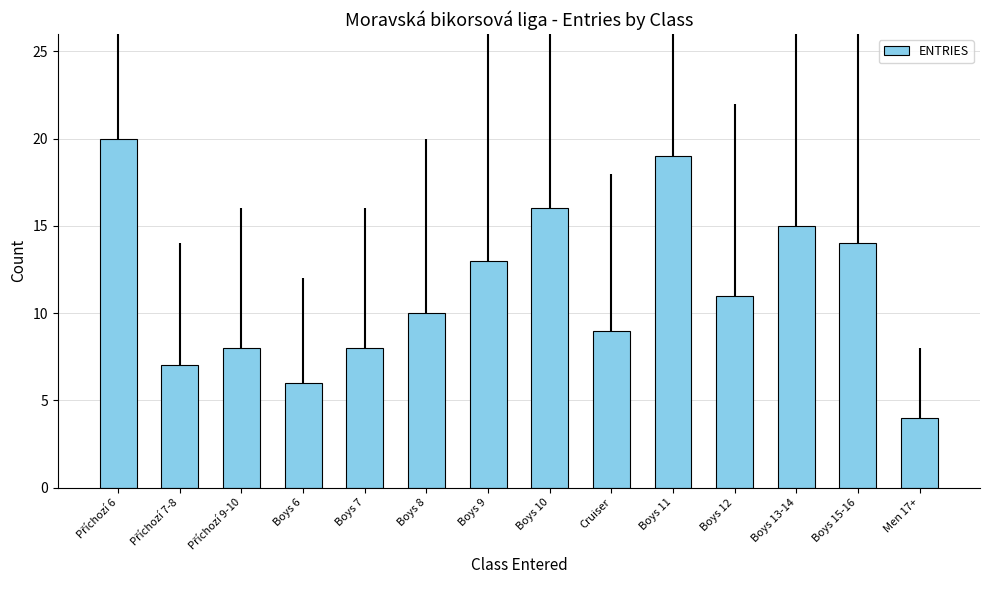

What is the label of the 13th bar from the left?

Boys 15-16